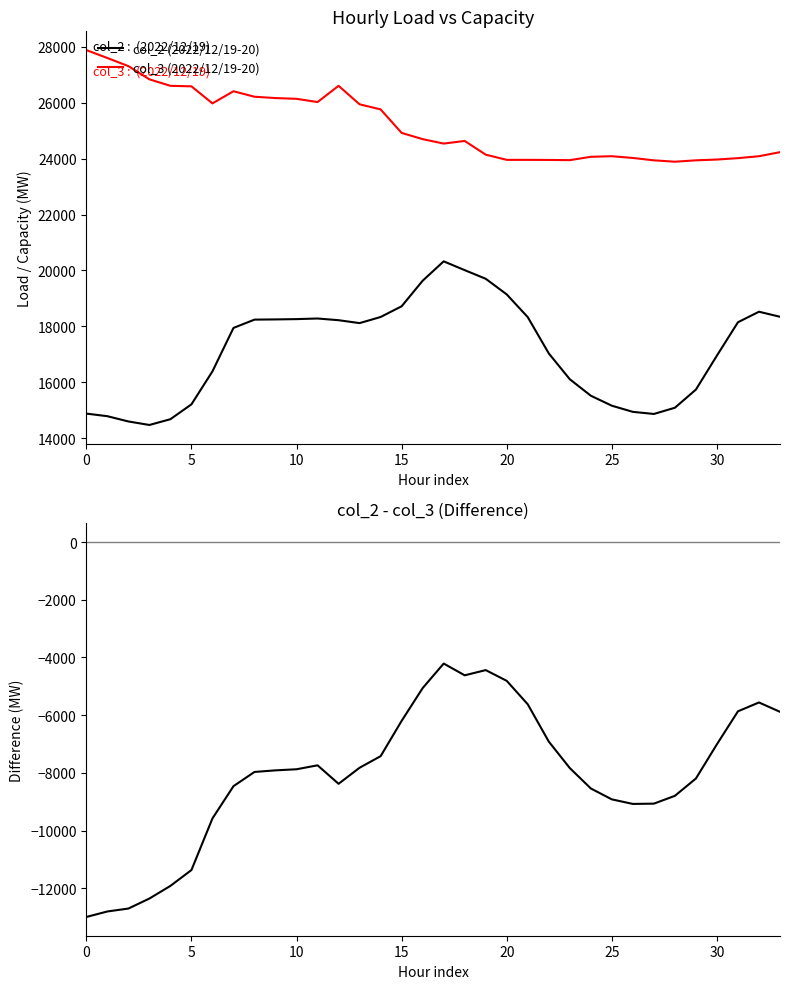

Rank the series by their maximum value, from highest to lowest.

col_3 (2022/12/19-20), col_2 (2022/12/19-20), col_2 - col_3